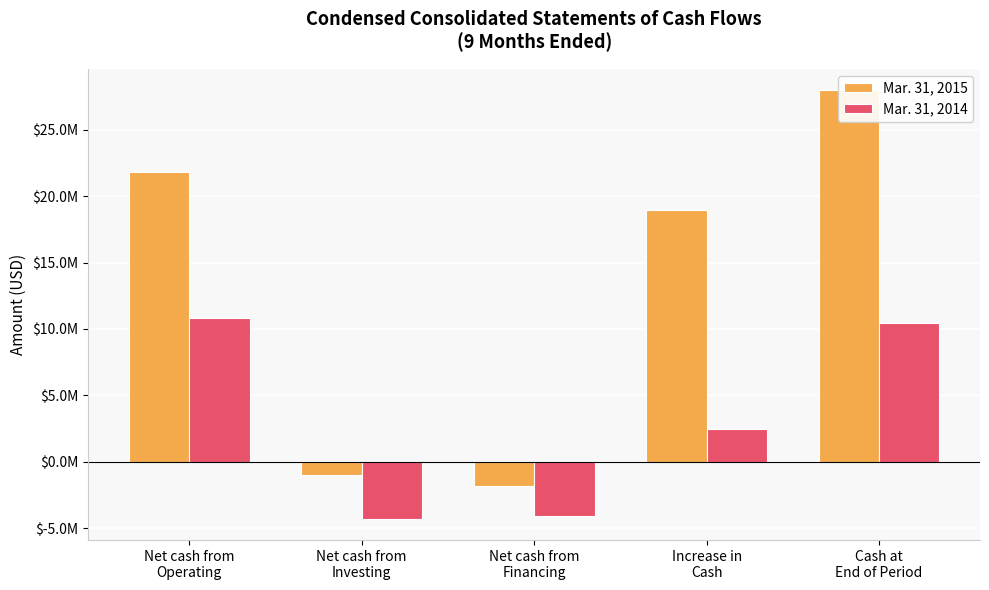

How many data points in Mar. 31, 2015 are above 18953000?

2